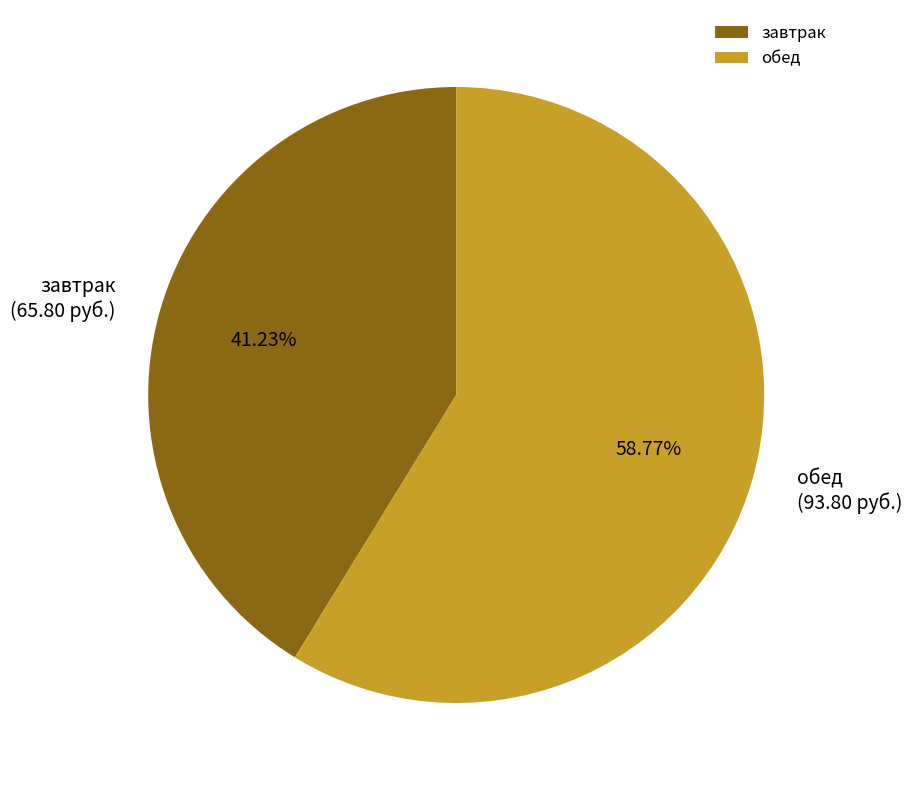

To the nearest percent, what percentage of the pie is обед?

59%